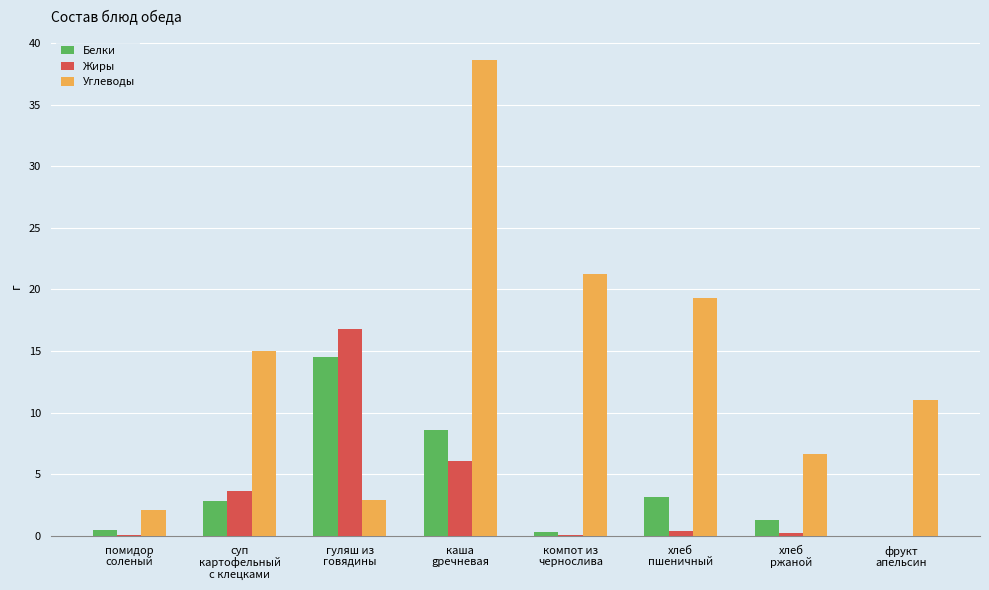

Which series has the largest total across all categories?

Углеводы